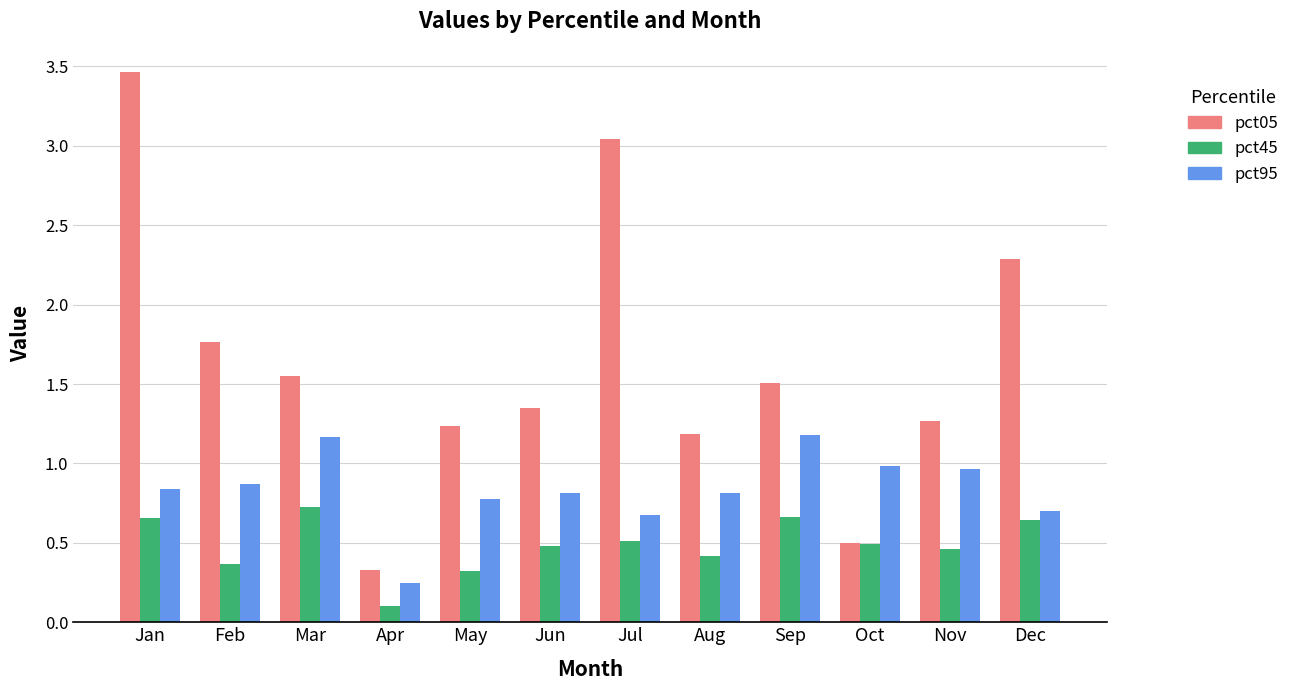

At which label does pct95 reach its minimum?

Apr